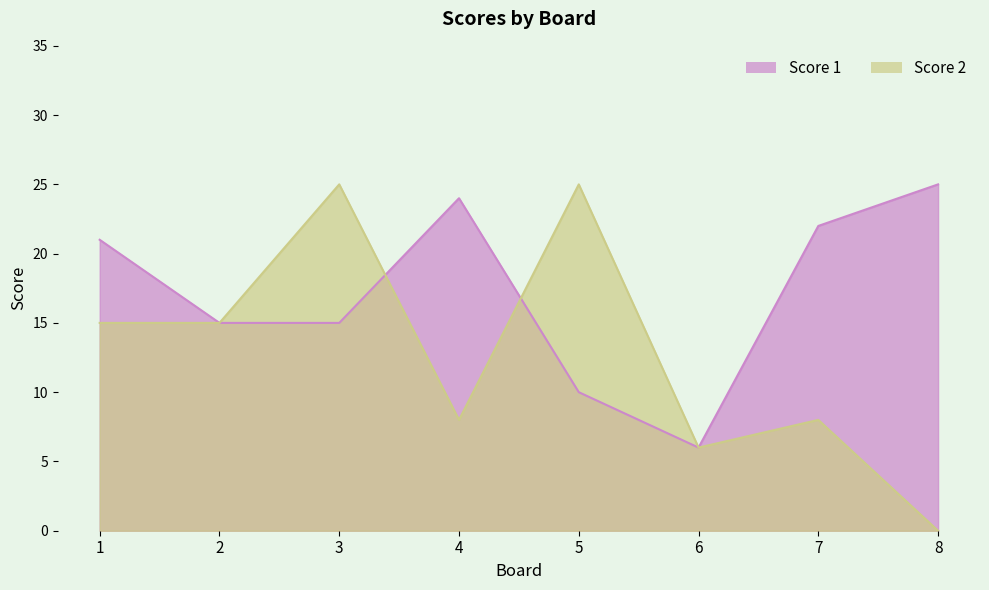

At 7, list the series in order from smallest to largest.

Score 2, Score 1